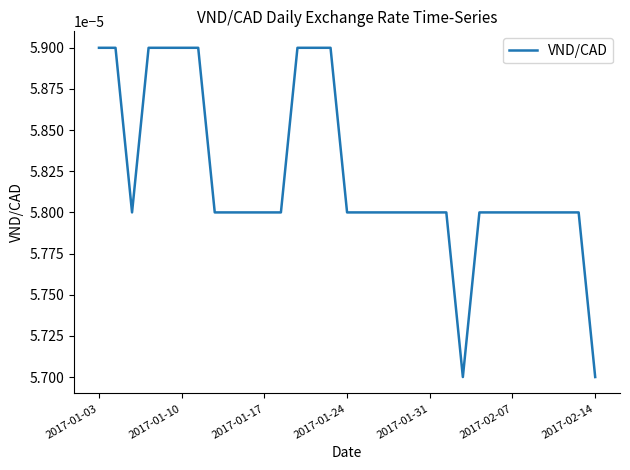

Does the chart have visible grid lines?

No